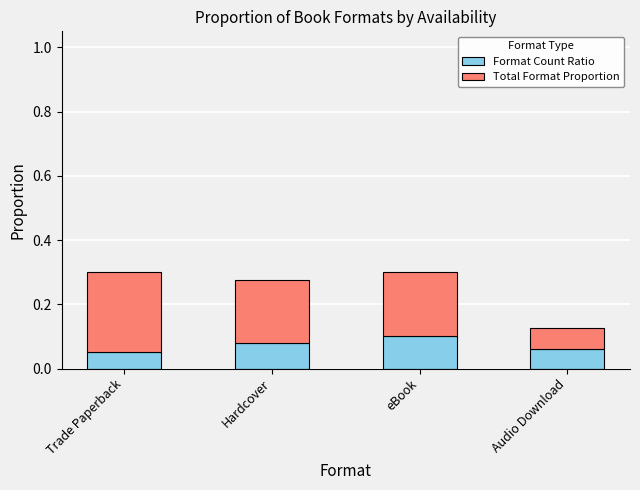

What are all the series names shown in the legend?

Format Count Ratio, Total Format Proportion